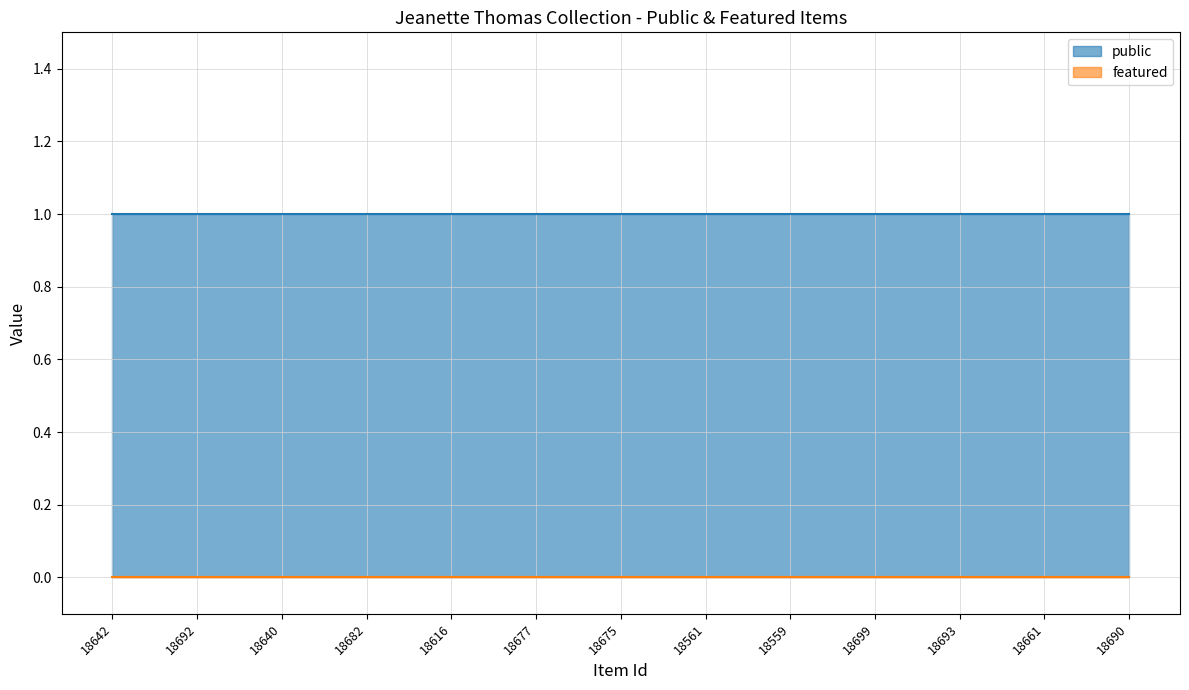

Rank the series by their average value, from lowest to highest.

featured, public